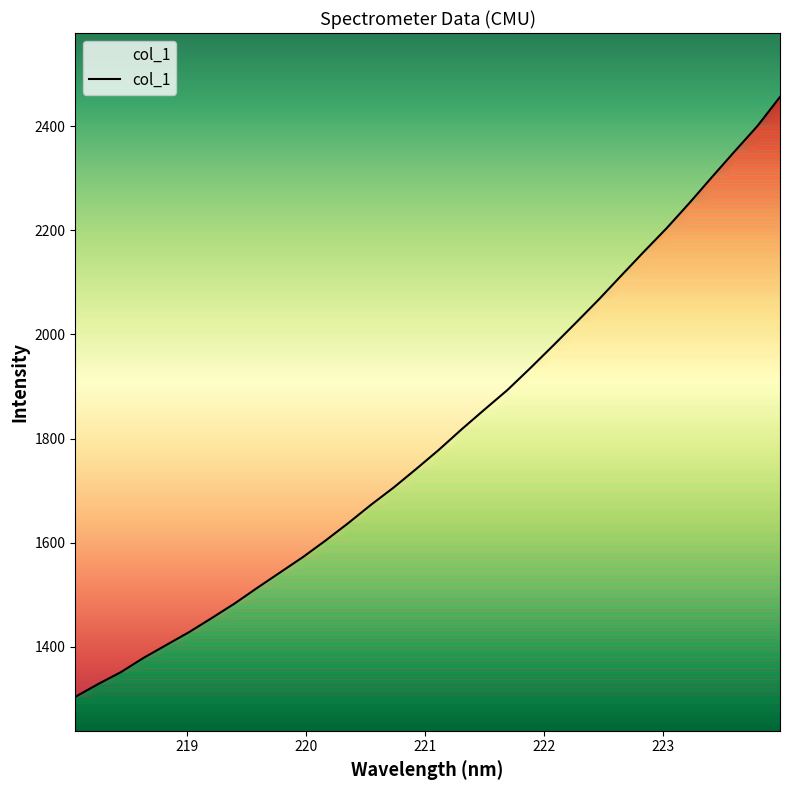

What is the difference between the maximum and minimum values?

1152.7